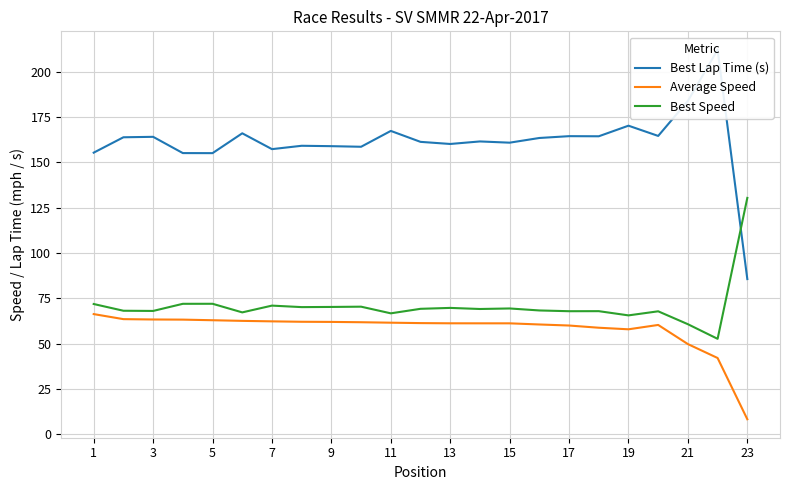

Is it true that Best Speed equals 27.5 at 21?

False